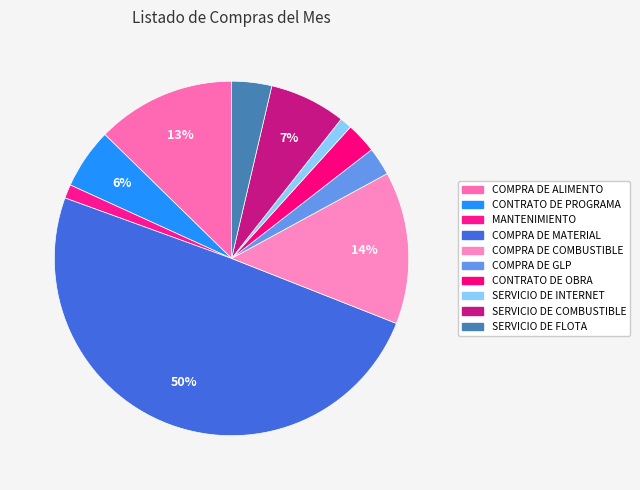

Between COMPRA DE COMBUSTIBLE and COMPRA DE MATERIAL, which is larger?

COMPRA DE MATERIAL